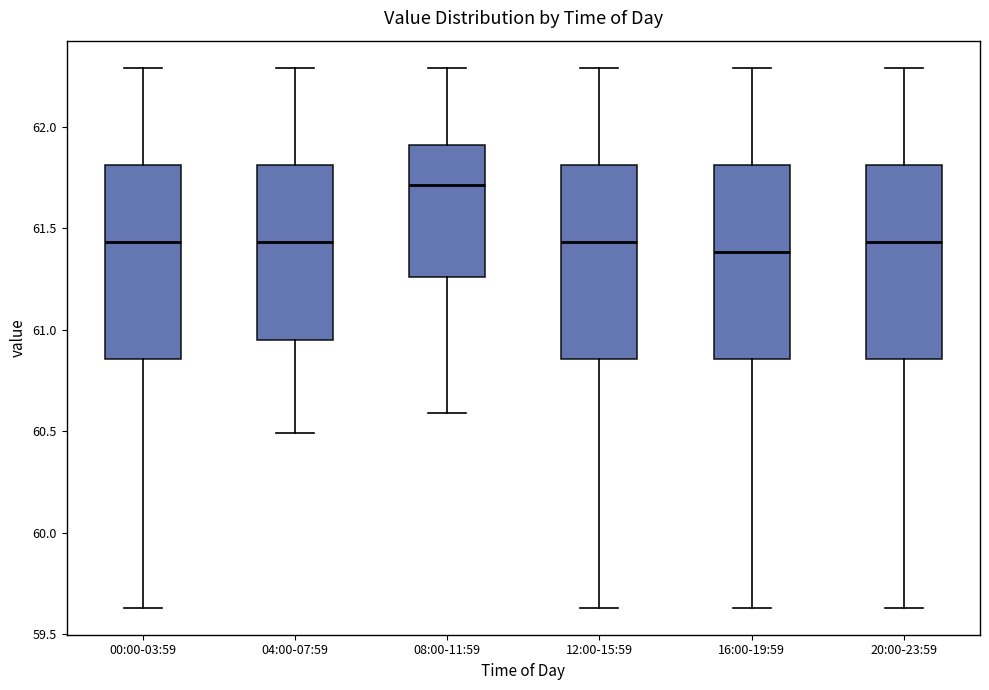

Where does the median line of the box for 16:00-19:59 sit on the y-axis? The values are not printed on the chart, so give them approximately, as read against the axis.

61.40